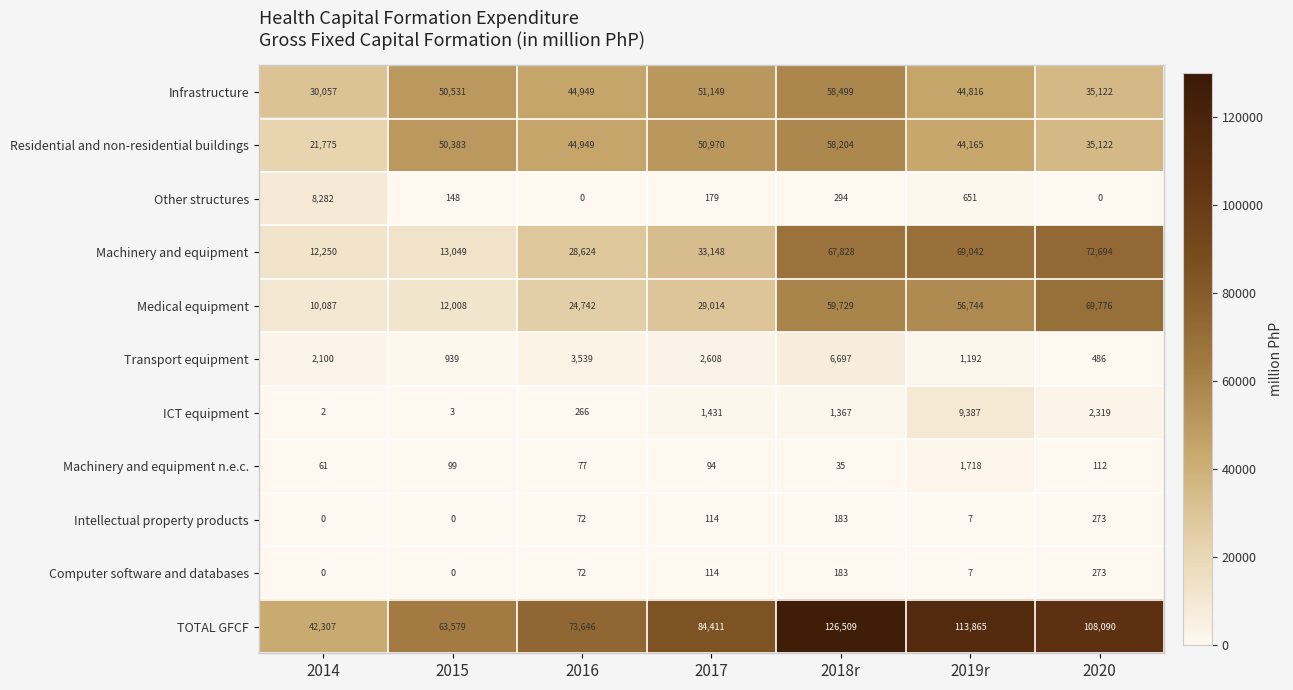

List the labels in order of Transport equipment value, smallest first.

2020, 2015, 2019r, 2014, 2017, 2016, 2018r